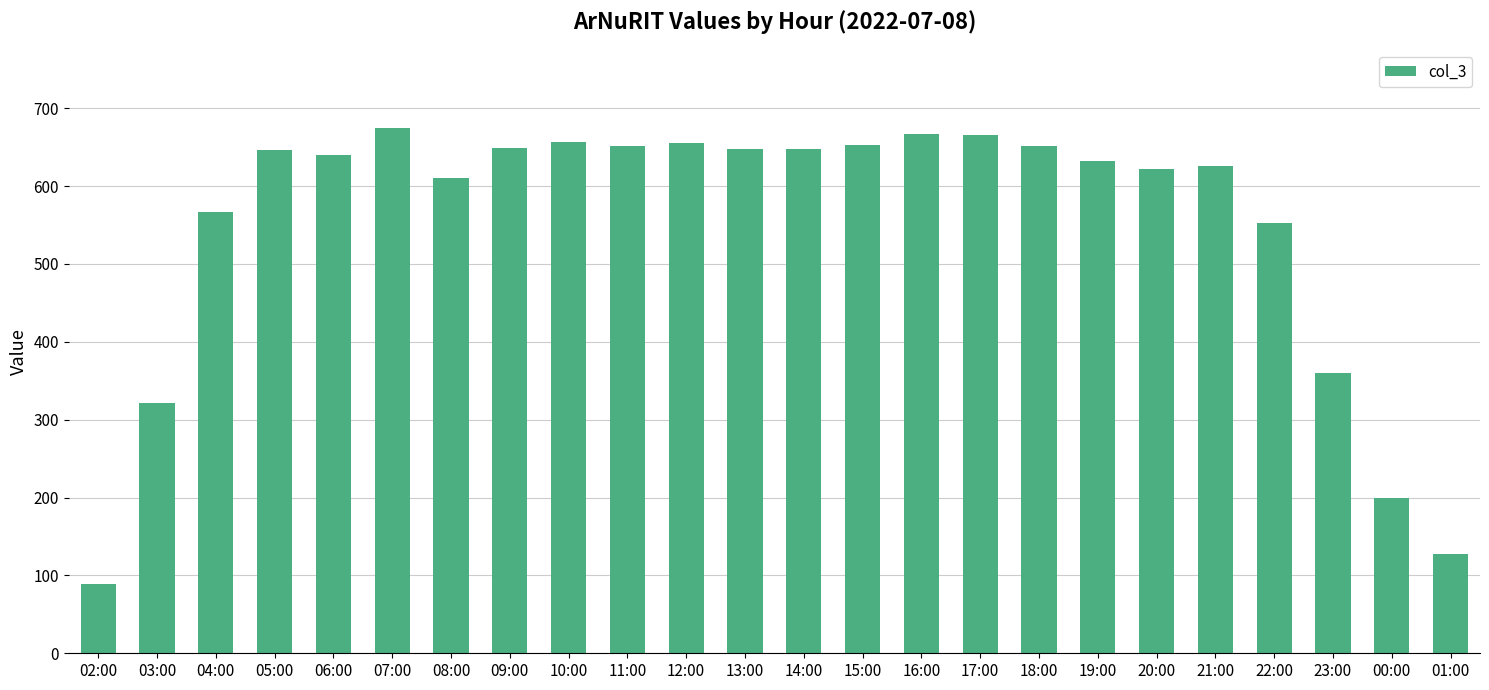

Which label corresponds to the smallest value in the chart?

02:00